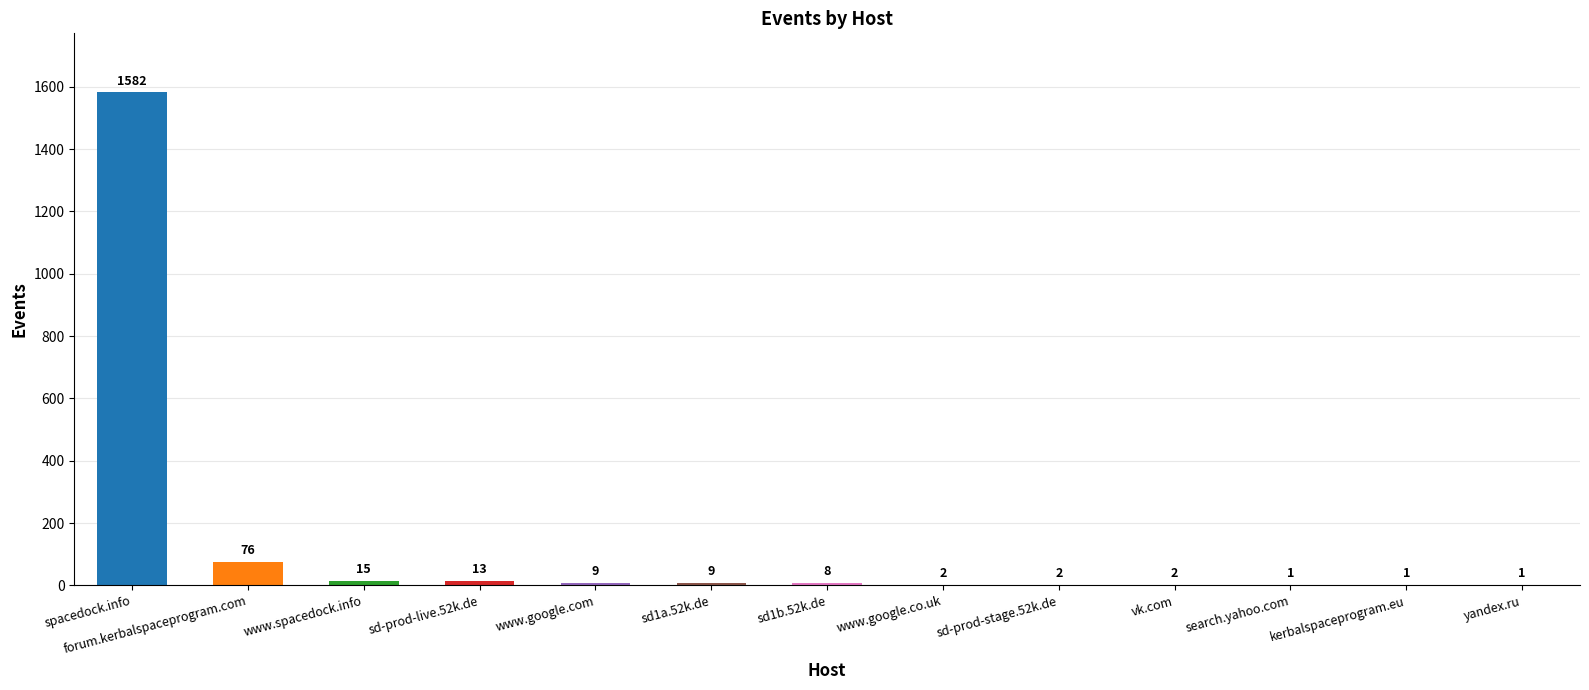

What is the sum of the values at yandex.ru and search.yahoo.com?

2